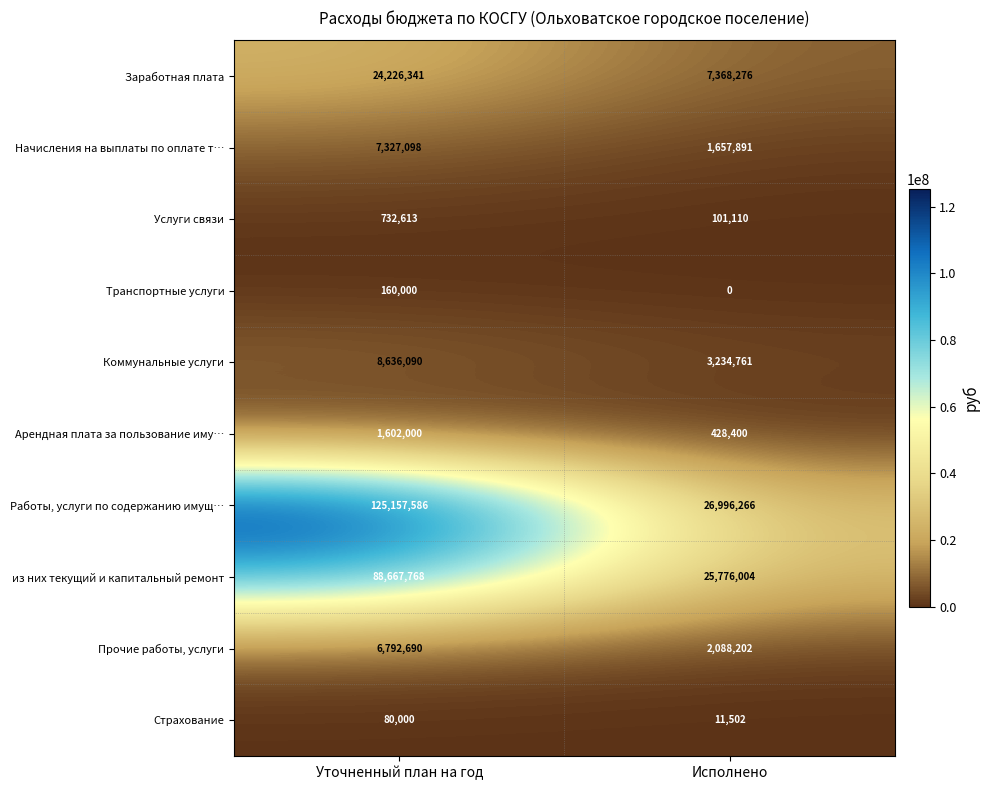

At how many categories does at least one series exceed 23852274?

2